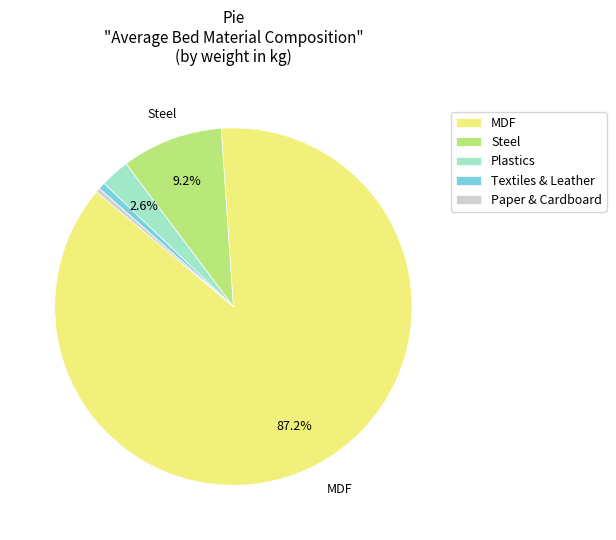

Is the sum of Paper & Cardboard and MDF greater than half?

Yes